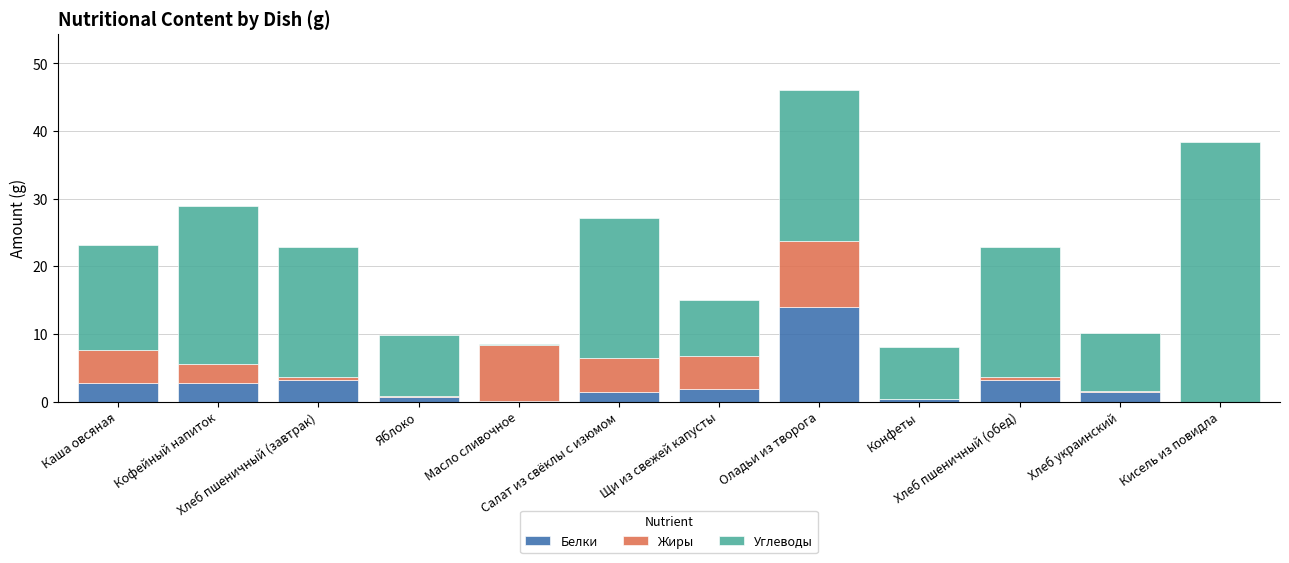

What is the sum of all Белки values?

31.5